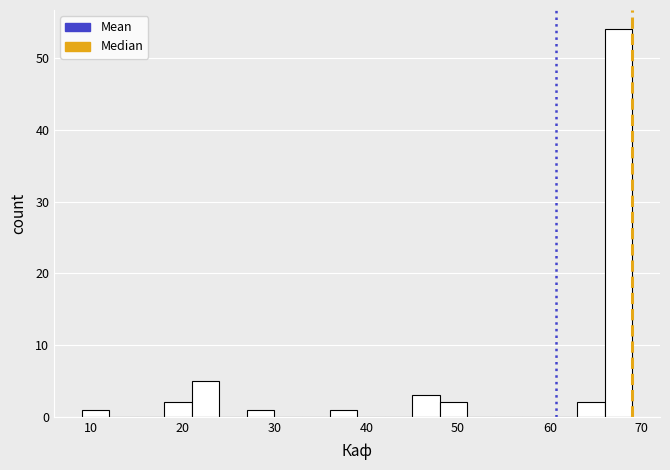

Read against the x-axis, roughly where is the centre of the tallest bar?

68